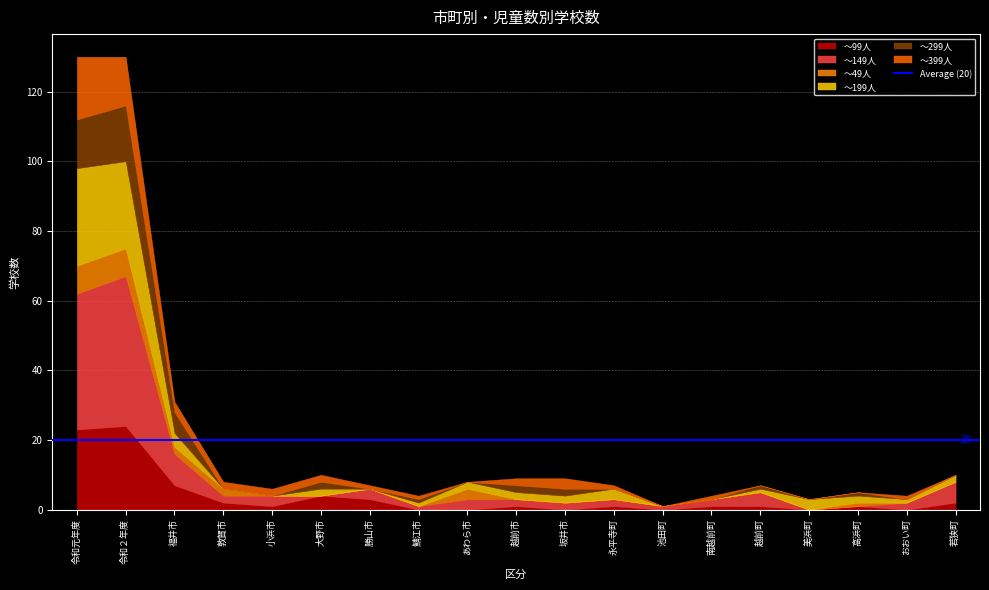

What is the difference between the second highest and second lowest values in the ～149人 series?

39